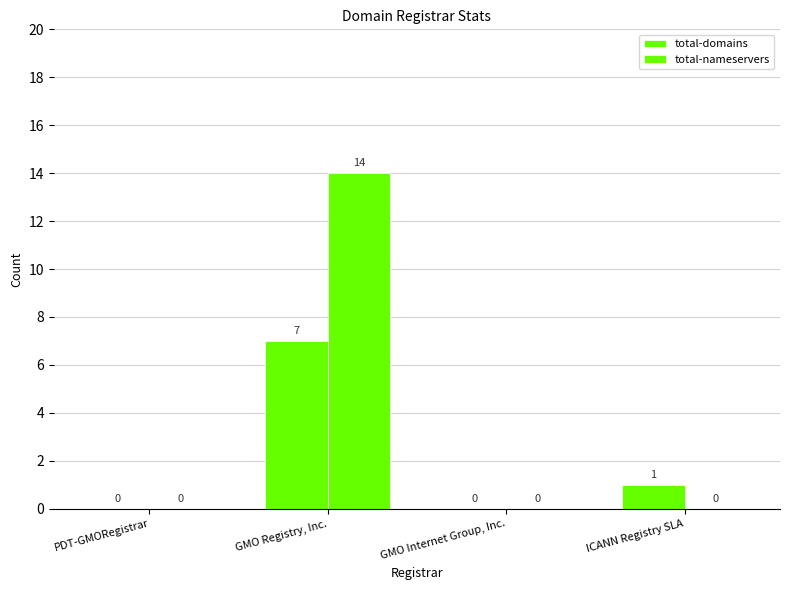

Reading left to right, list all the values displayed in this chart.

total-domains: 0	7	0	1
total-nameservers: 0	14	0	0